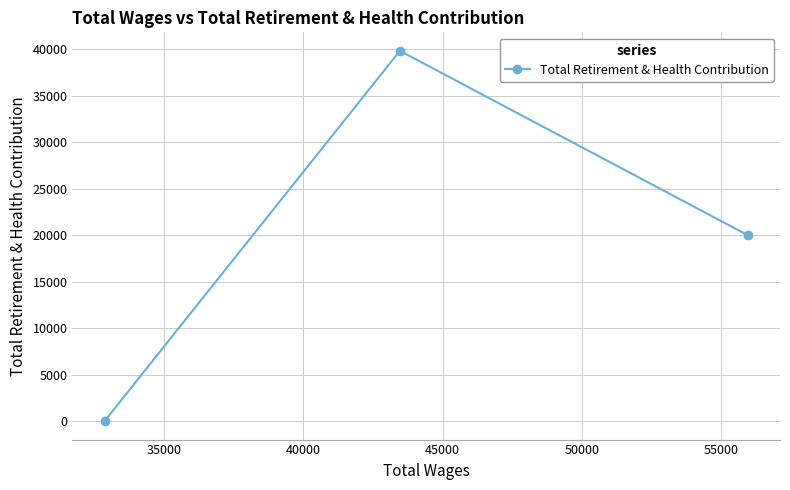

Reading left to right, transcribe all the data shown in this chart.

0	39840	20001